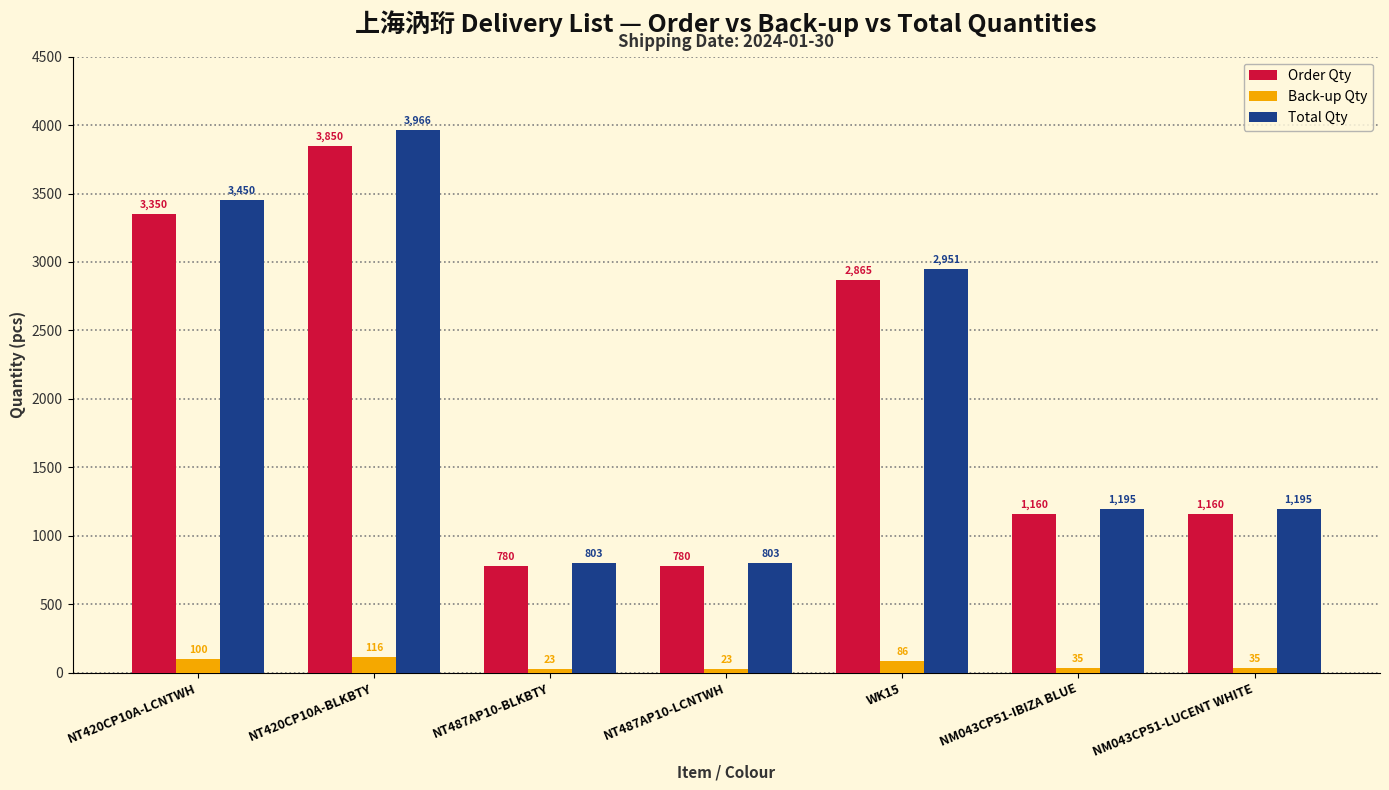

At NT487AP10-BLKBTY, list the series in order from smallest to largest.

Back-up Qty, Order Qty, Total Qty